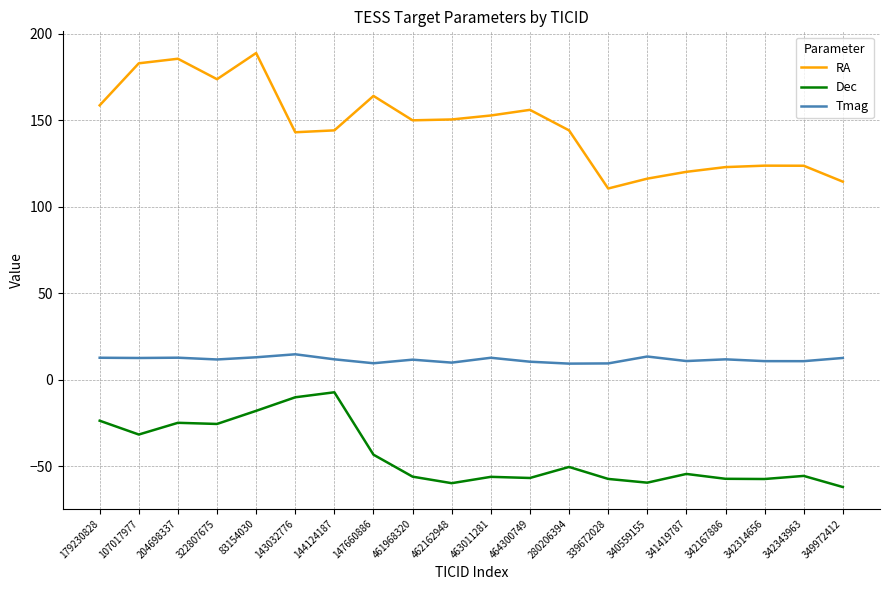

True or false: Tmag and Dec cross at least once.

False